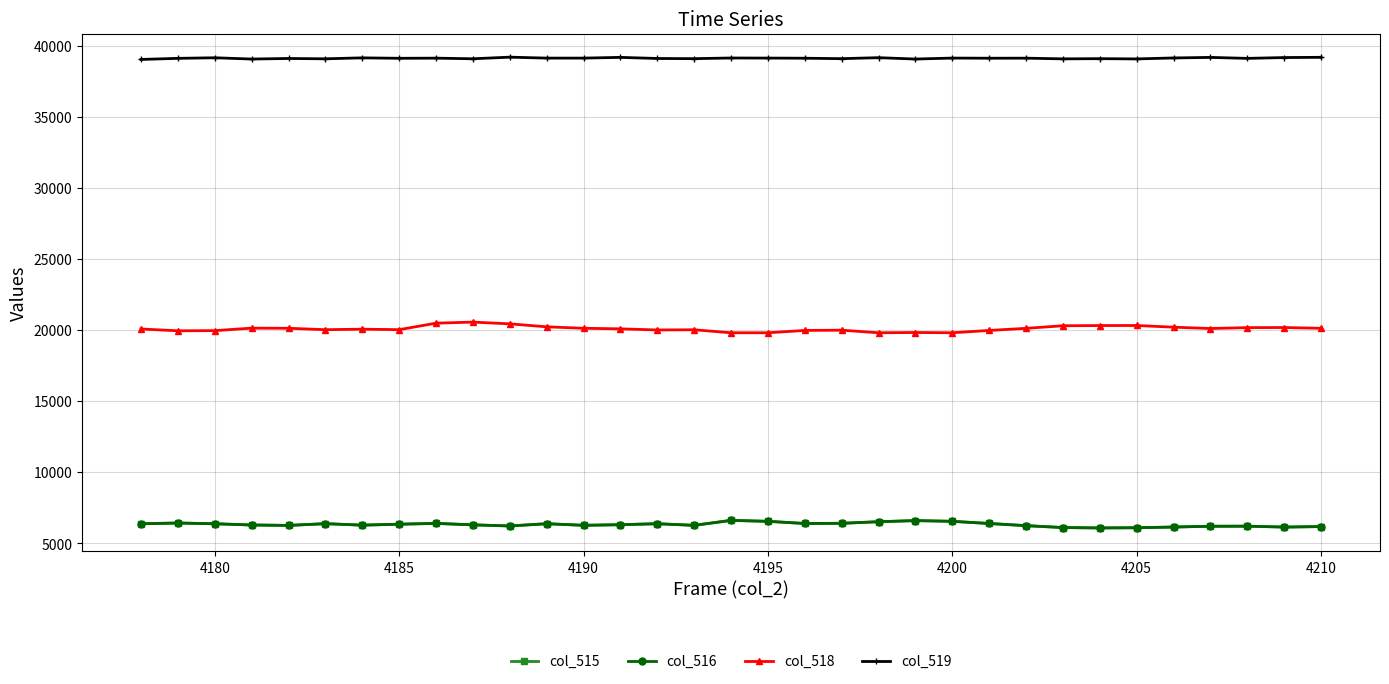

What is the value of the col_515 point at the 6th from the left?

6382